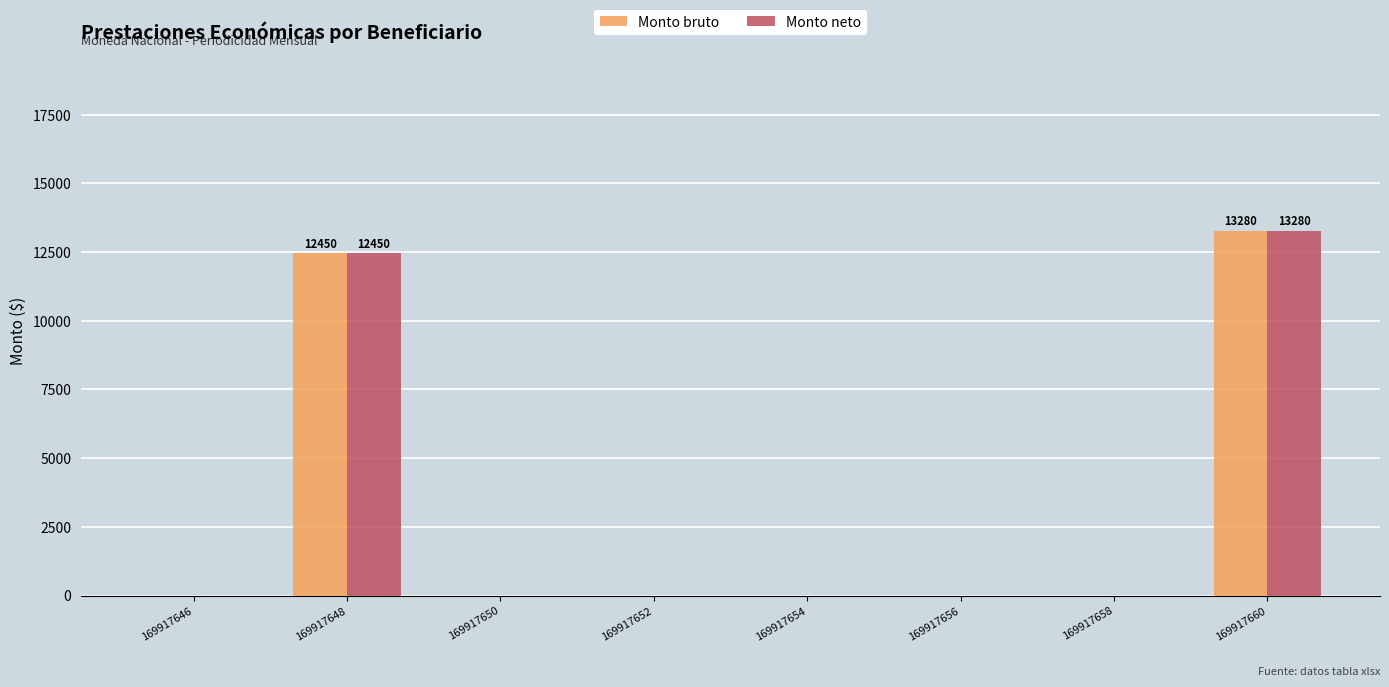

At which label is Monto neto closest to 6640?

169917648